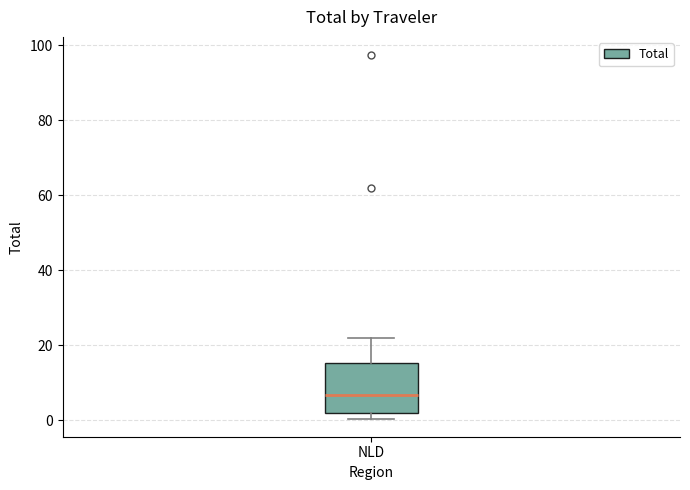

Transcribe this box plot: give where the median line is, the range the box spans, and where the two whiskers end, as read against the y-axis. The values are not printed on the chart, so give them approximately, as read against the axis.

median 6, box 2 to 16, whiskers 0 to 22